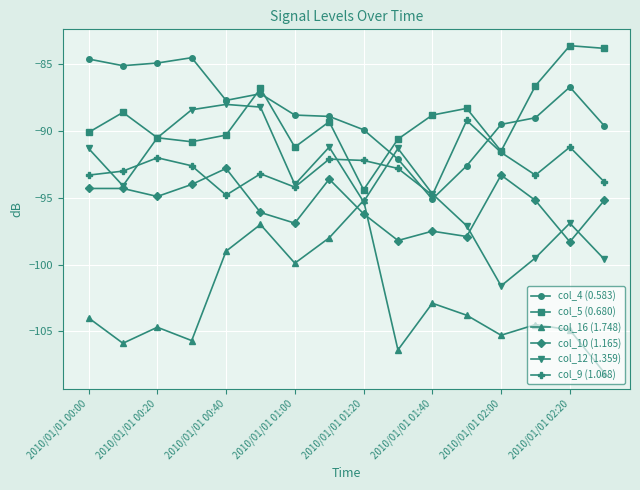

How many lines are shown in the chart?

6